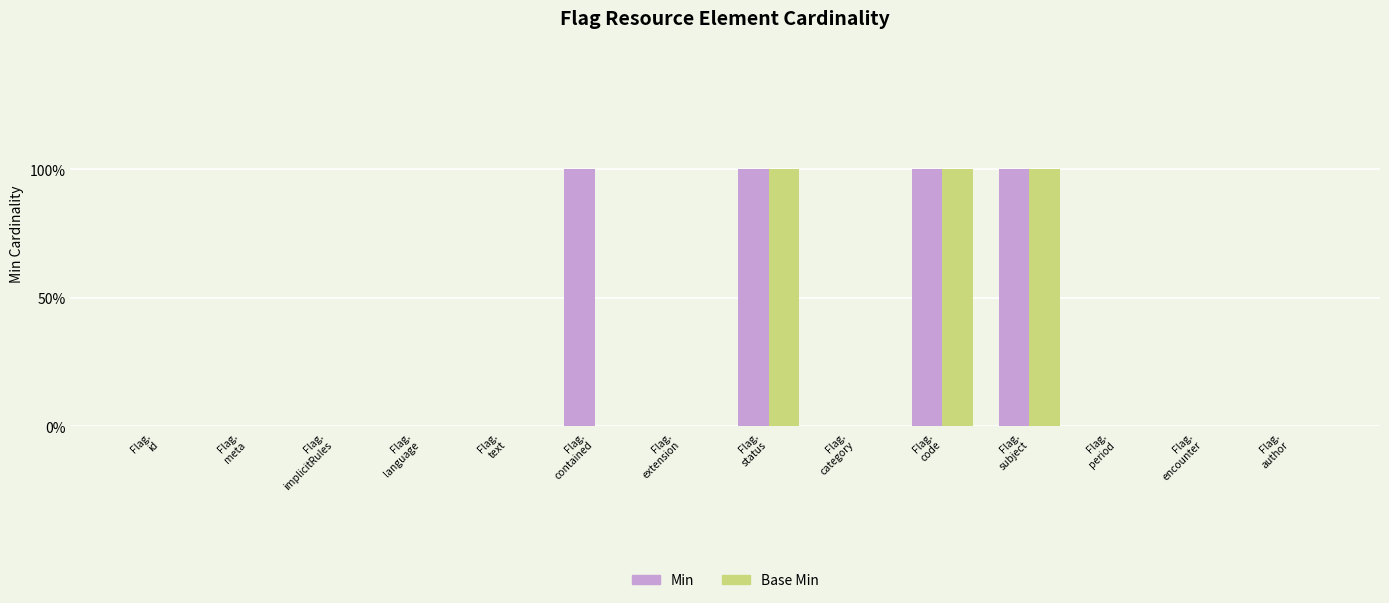

Are the bars grouped side by side (vs. stacked)?

Yes